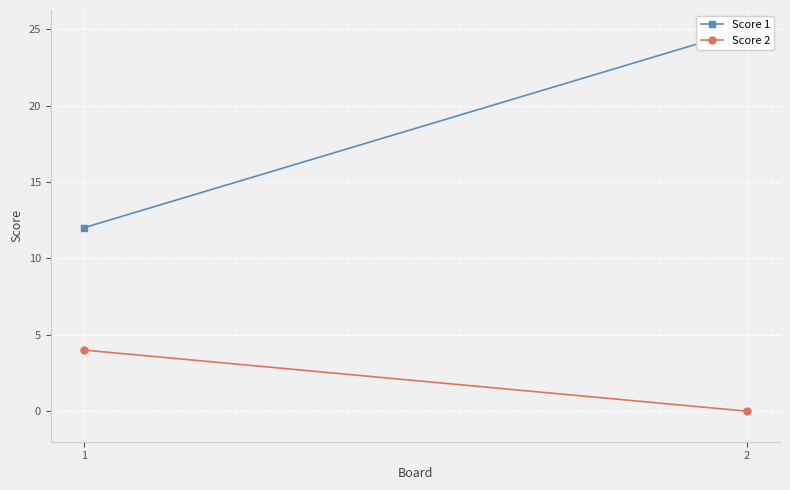

Which series has the widest spread of values?

Score 1